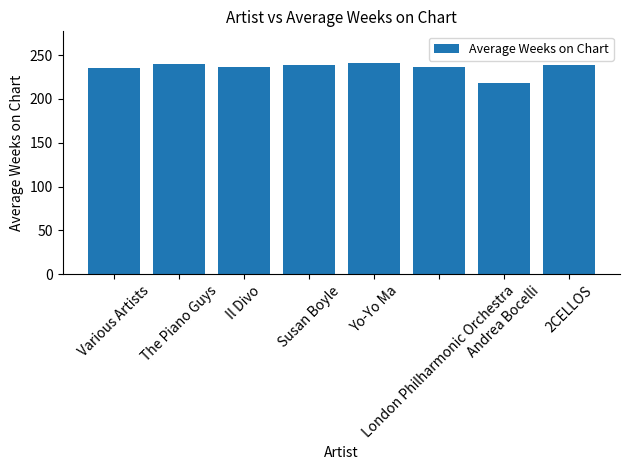

What is the maximum value shown in the chart?

241.0